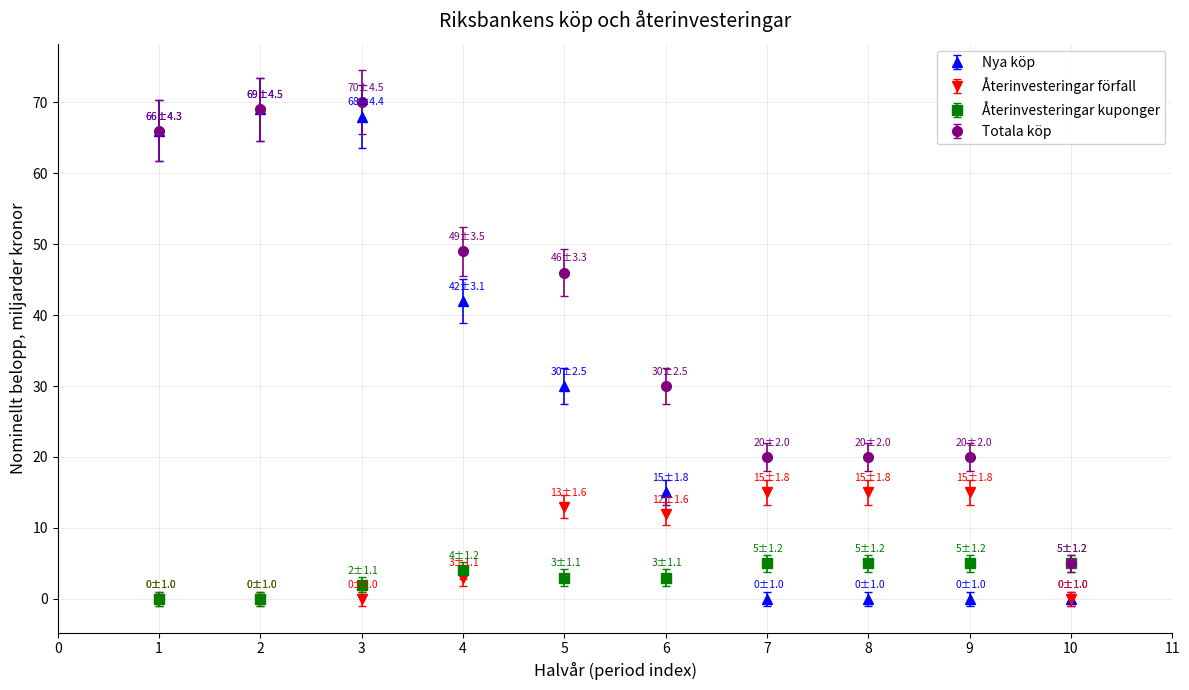

What are all the series names shown in the legend?

Nya köp, Återinvesteringar förfall, Återinvesteringar kuponger, Totala köp